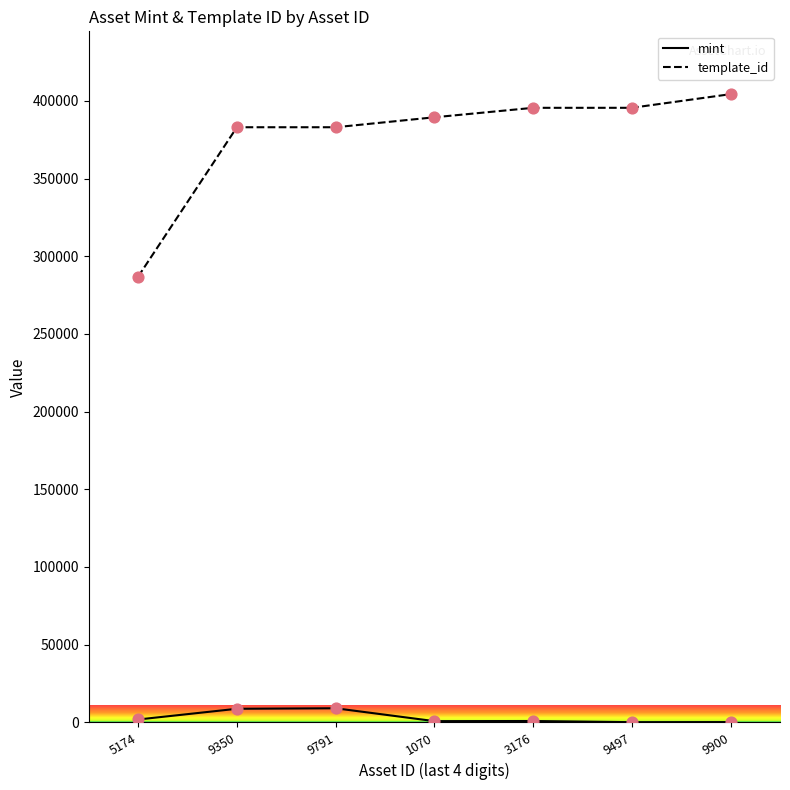

Which series has the largest total across all categories?

template_id